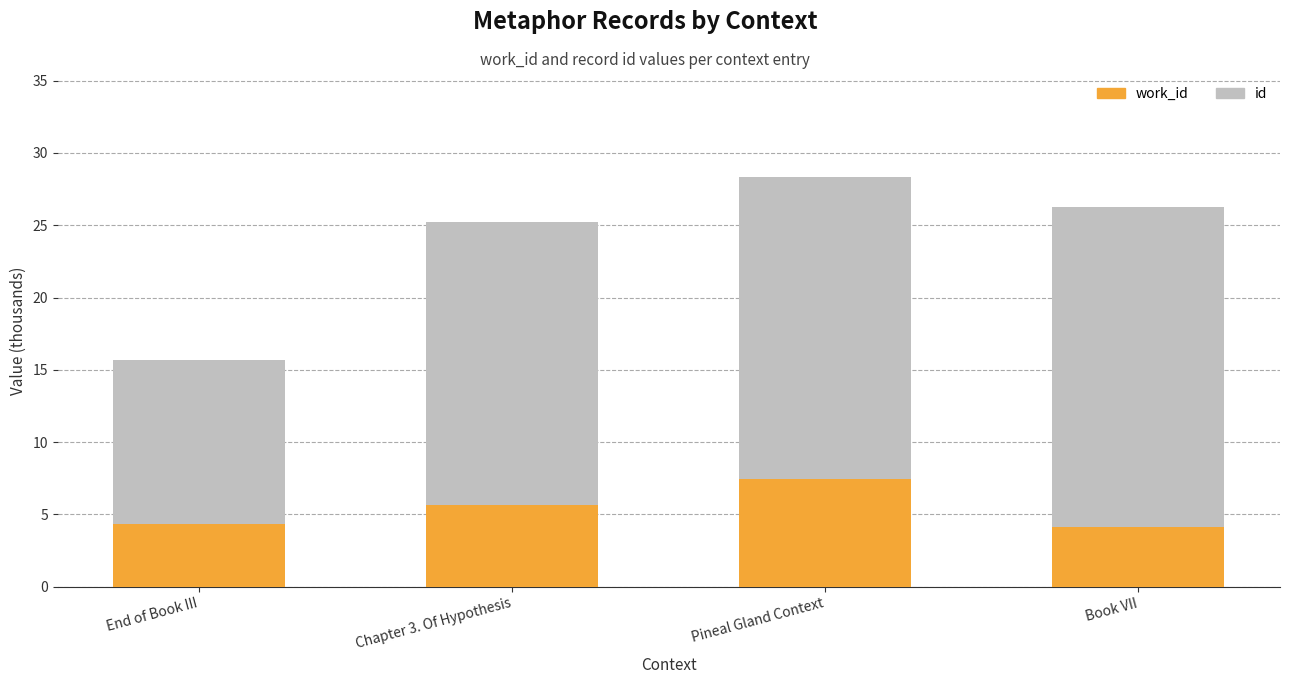

What is the total value across all series at Chapter 3. Of Hypothesis?

25.3